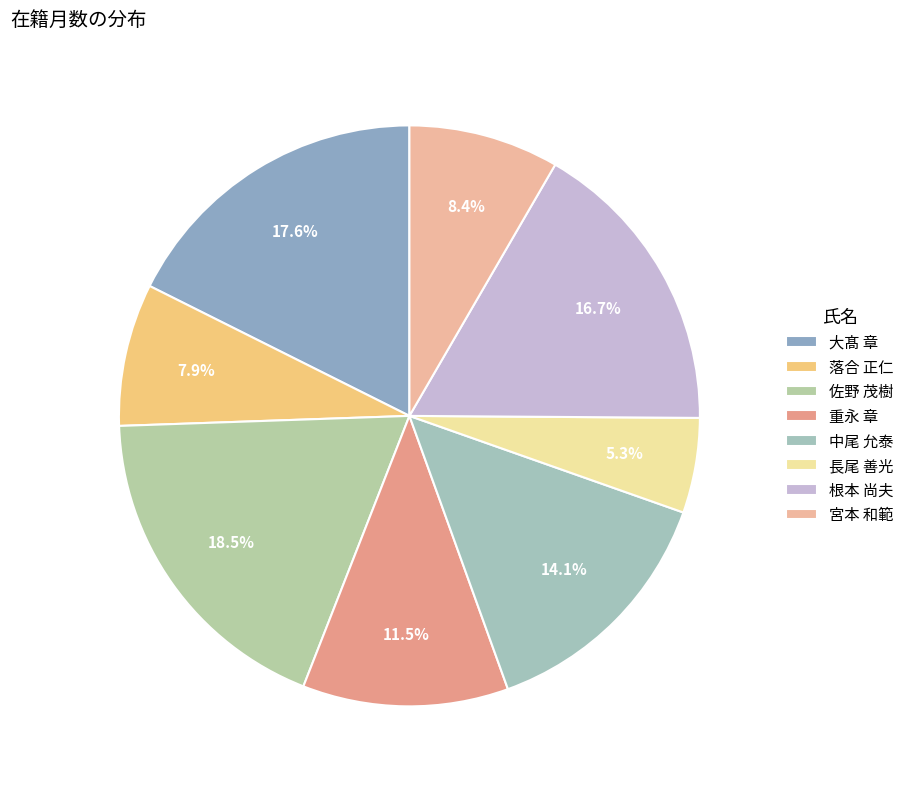

What is the ratio of the value at 根本 尚夫 to the value at 中尾 允泰?

1.2